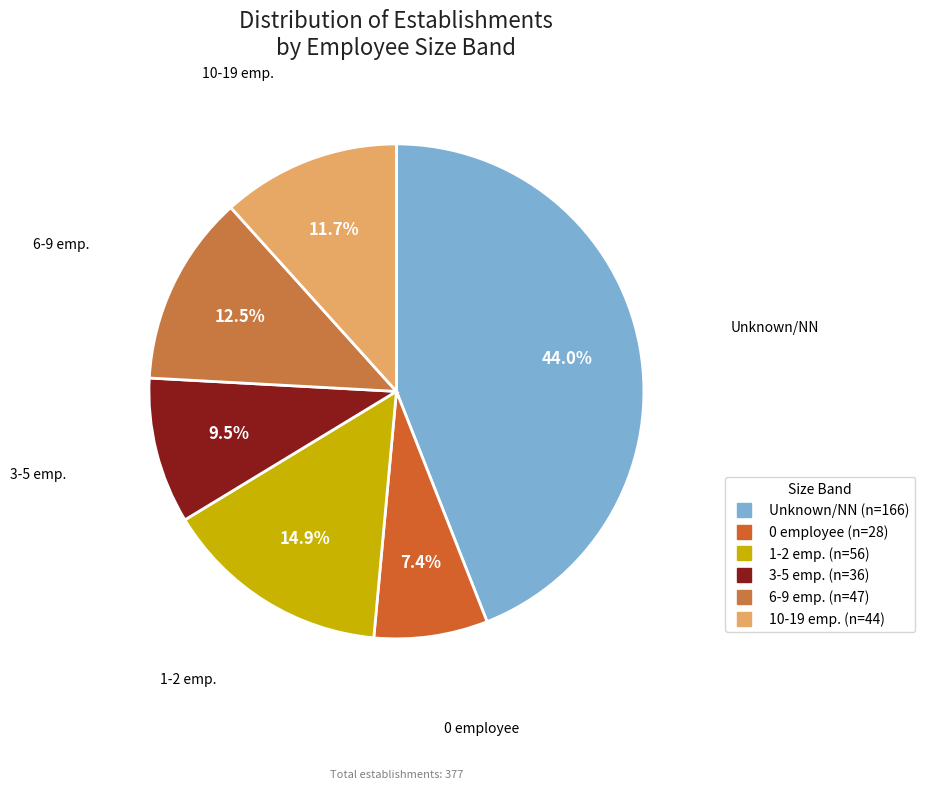

Count the number of slices in the pie.

6